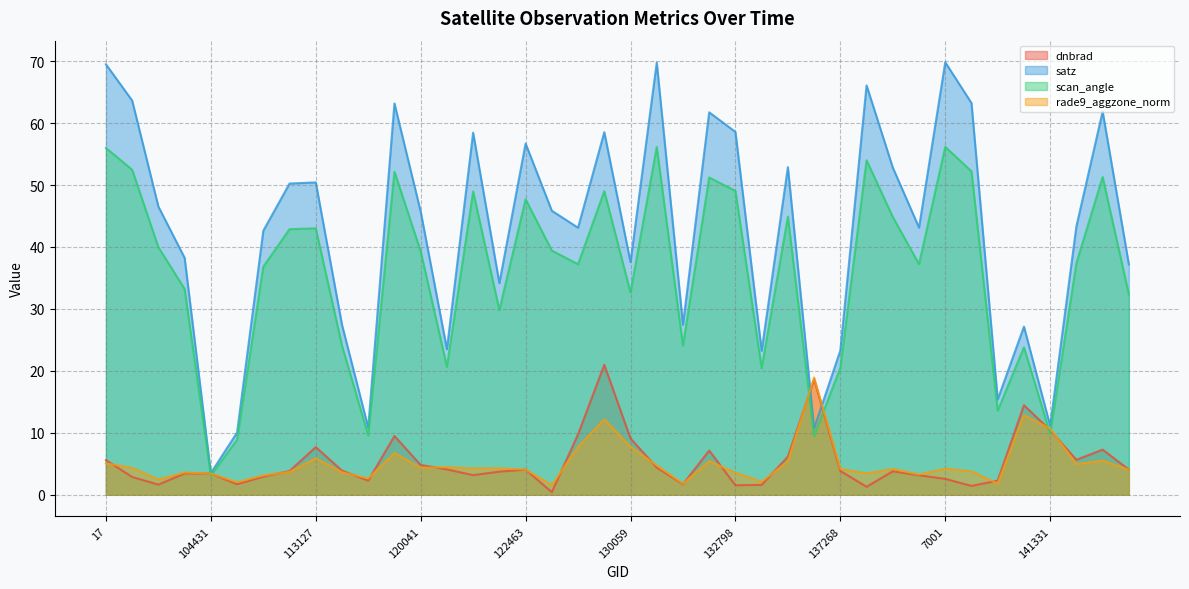

What is the difference between the highest and lowest values at 113644?

23.8